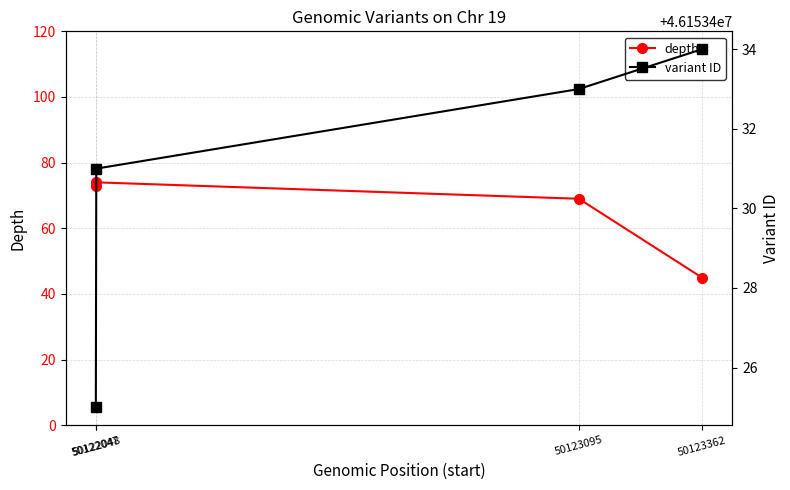

Which series has the largest total across all categories?

variant ID